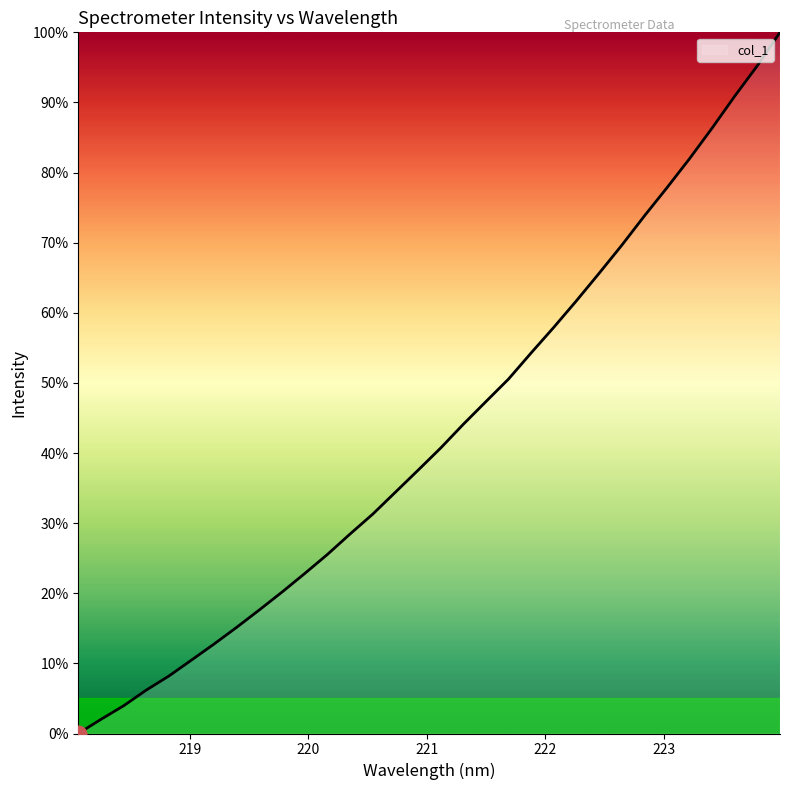

What is the difference between the maximum and minimum values?

100.0